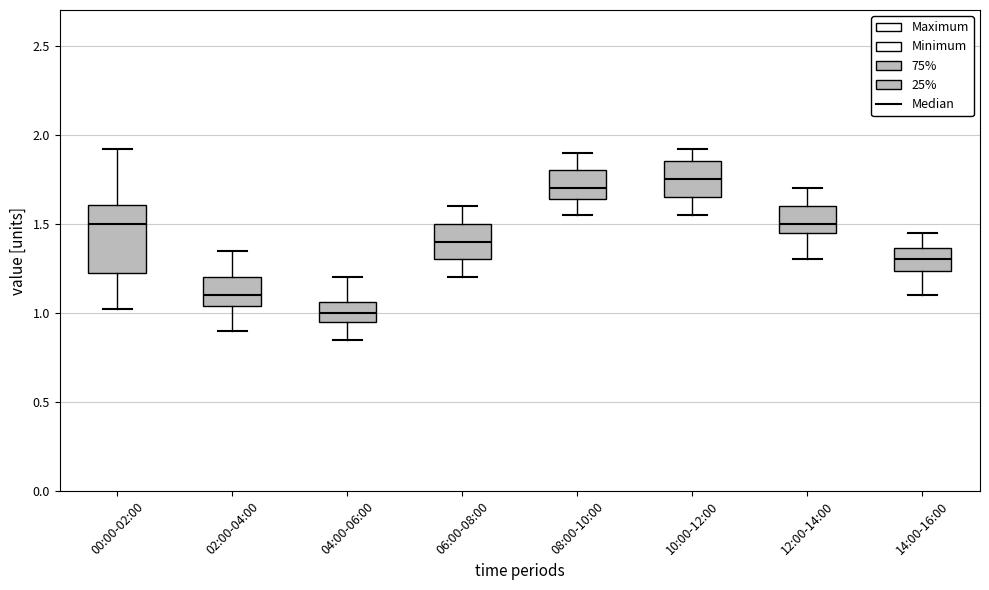

Where is the lower edge of the box for 10:00-12:00 on the y-axis? The values are not printed on the chart, so give them approximately, as read against the axis.

1.65